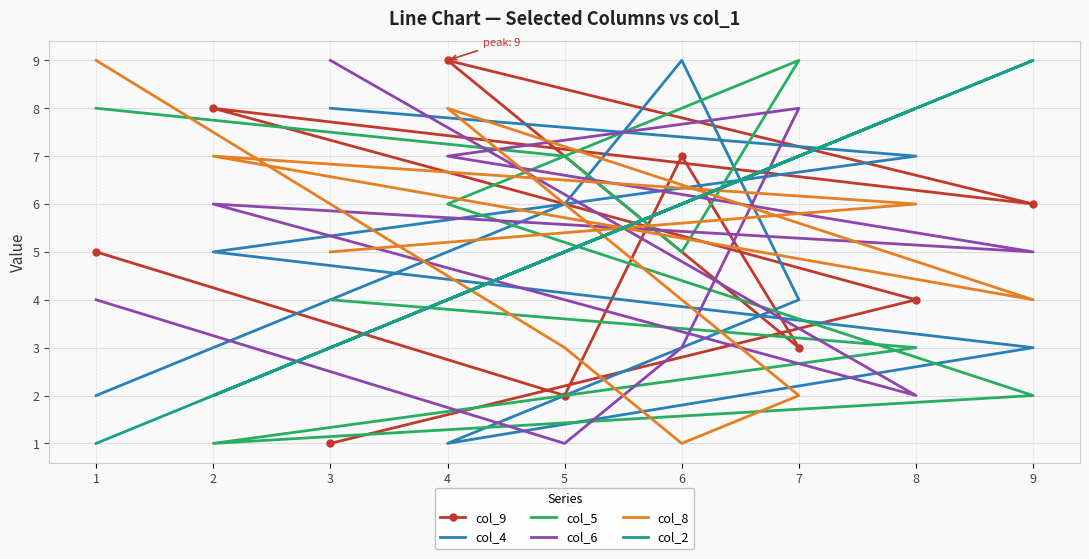

Rank the categories by col_4 value from lowest to highest.

4, 1, 9, 7, 2, 5, 8, 3, 6